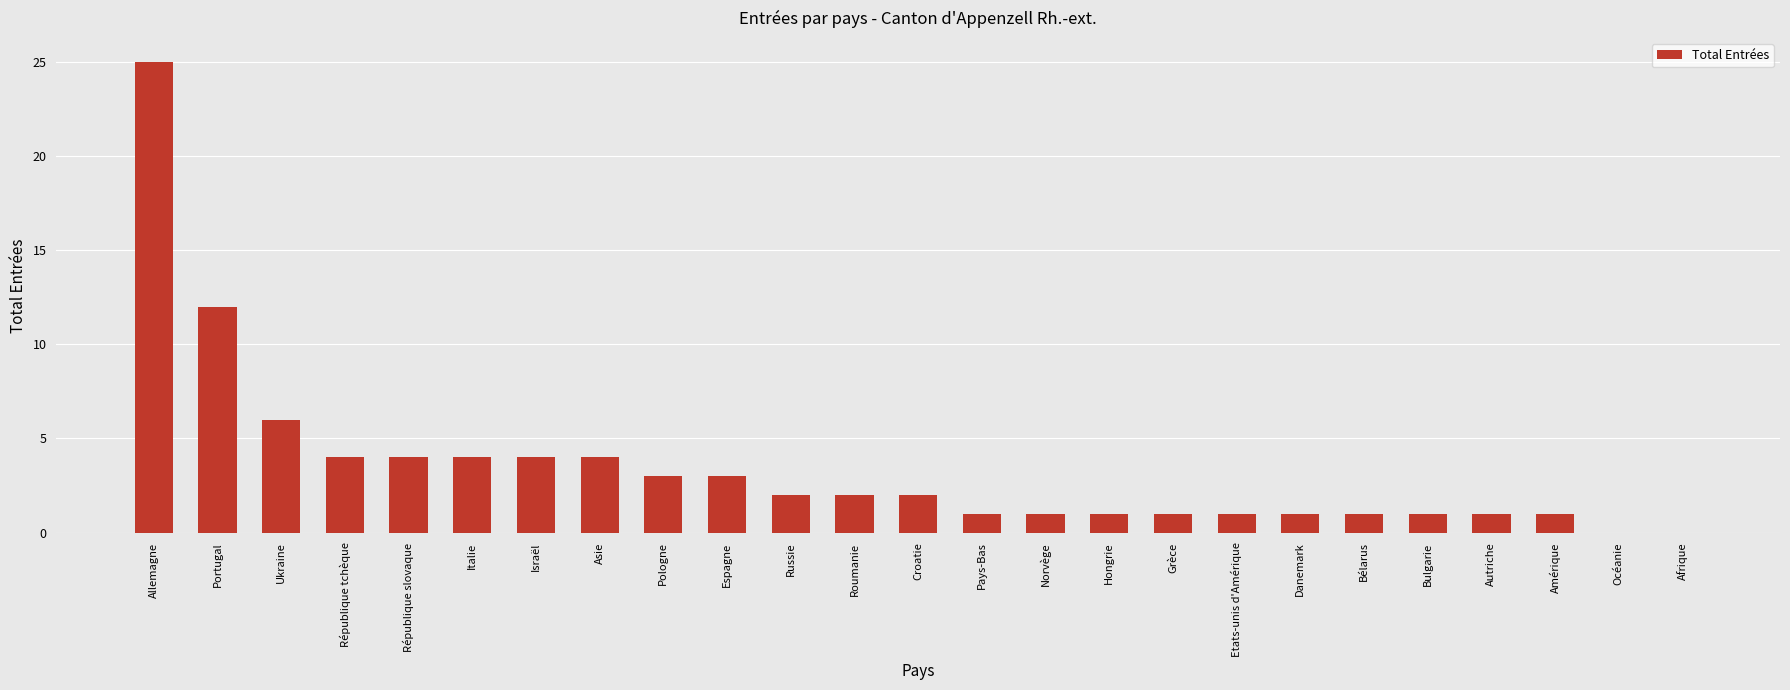

The value at Allemagne is 25. True or false?

True